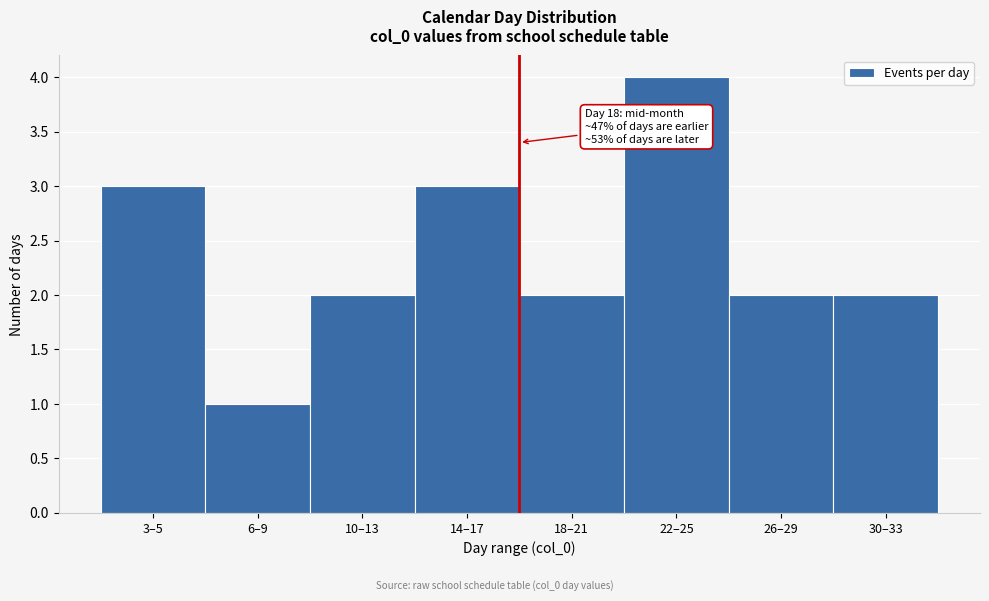

Reading left to right, transcribe all the data shown in this chart.

3–5=3	6–9=1	10–13=2	14–17=3	18–21=2	22–25=4	26–29=2	30–33=2